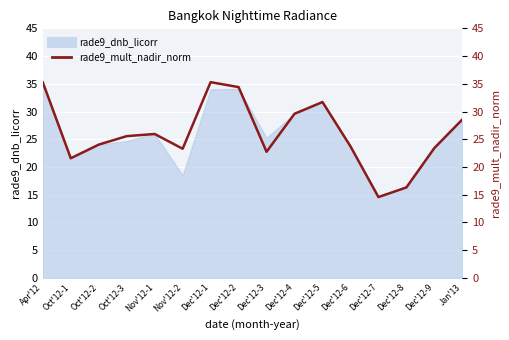

What is the label of the 6th point from the right?

Dec'12-5